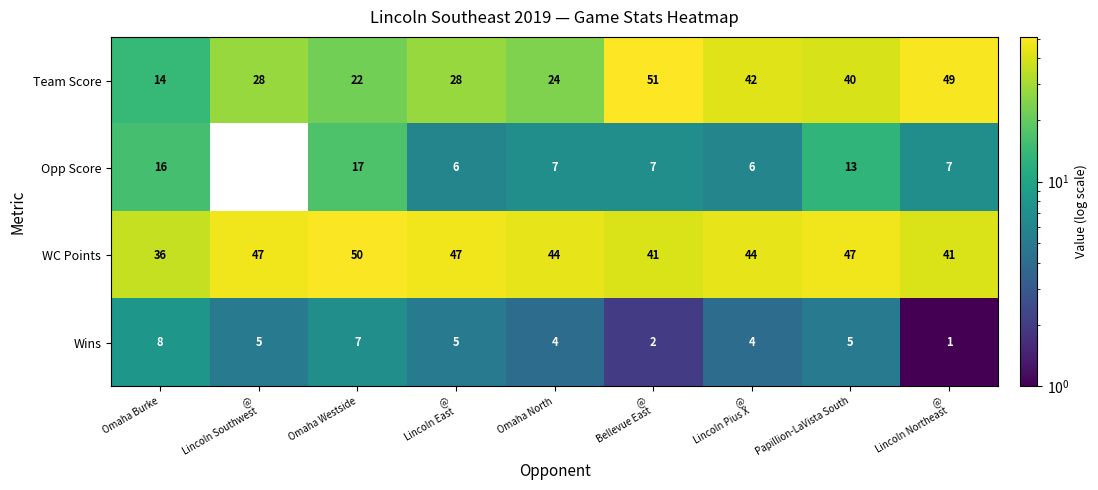

At which category is the sum across all series the highest?

Papillion-LaVista South